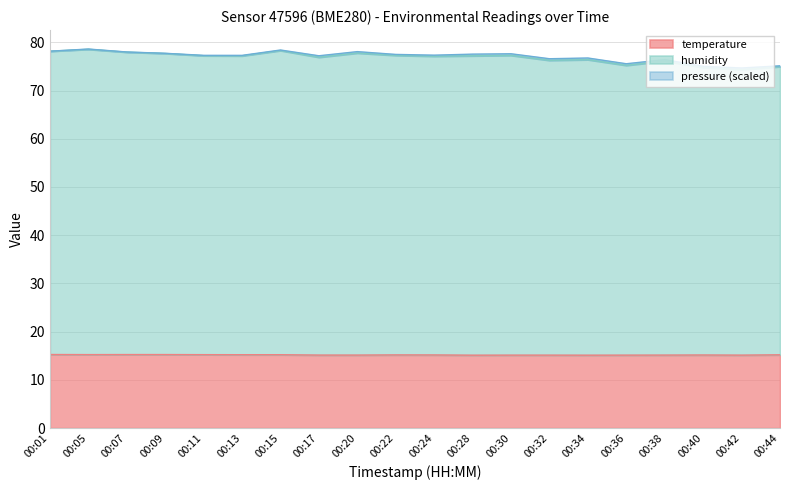

What is the total value across all series at 00:15?

78.4